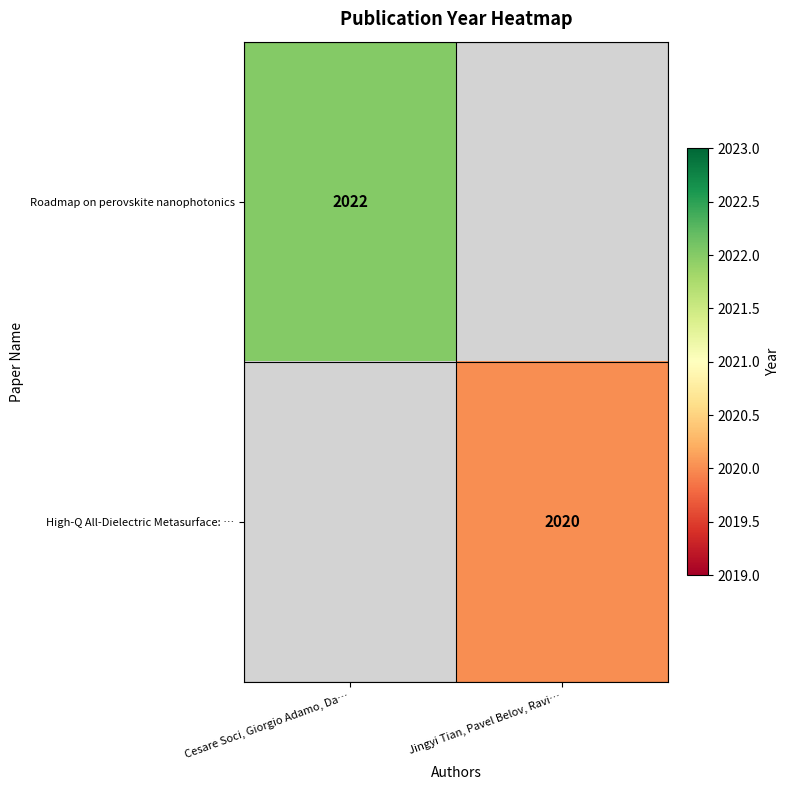

The Roadmap on perovskite nanophotonics series shows 1222 at Cesare Soci, Giorgio Adamo, Da…. True or false?

False